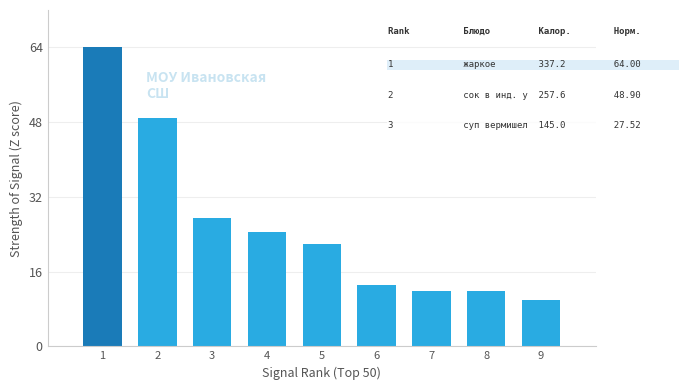

Is it true that the value at 1 is 64.0?

True